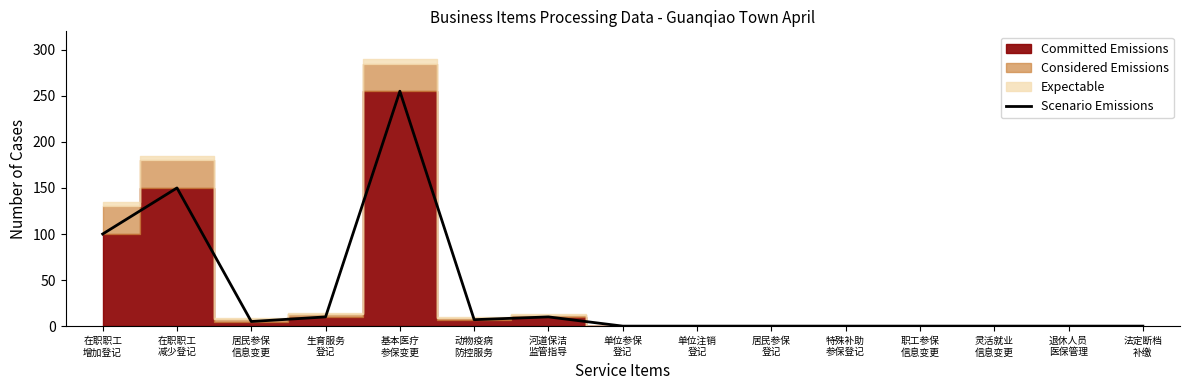

Which category has the highest value across all series?

基本医疗
参保变更